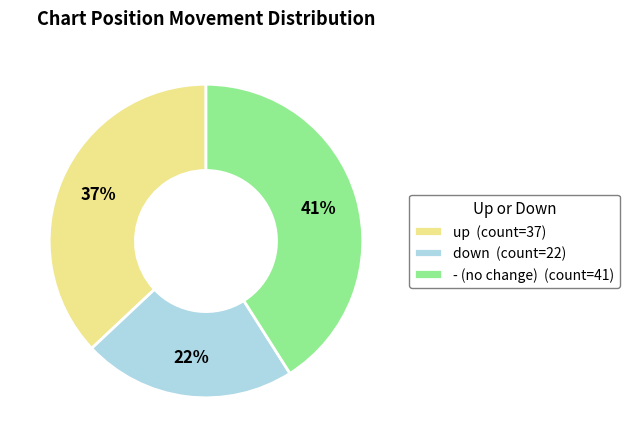

Does - account for over 50% of the chart?

No